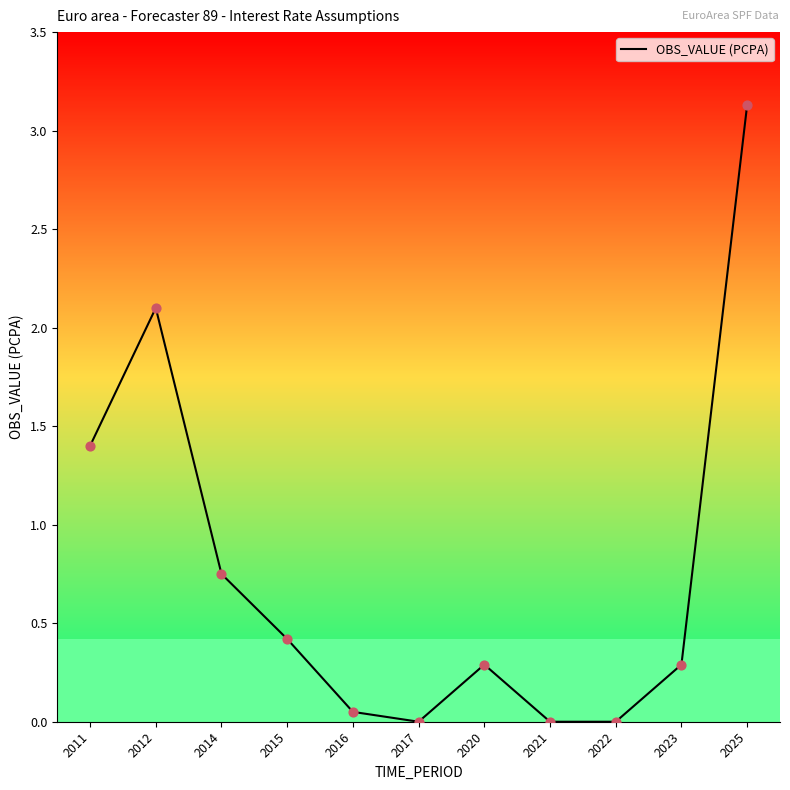

Between 2012 and 2023, which is larger?

2012